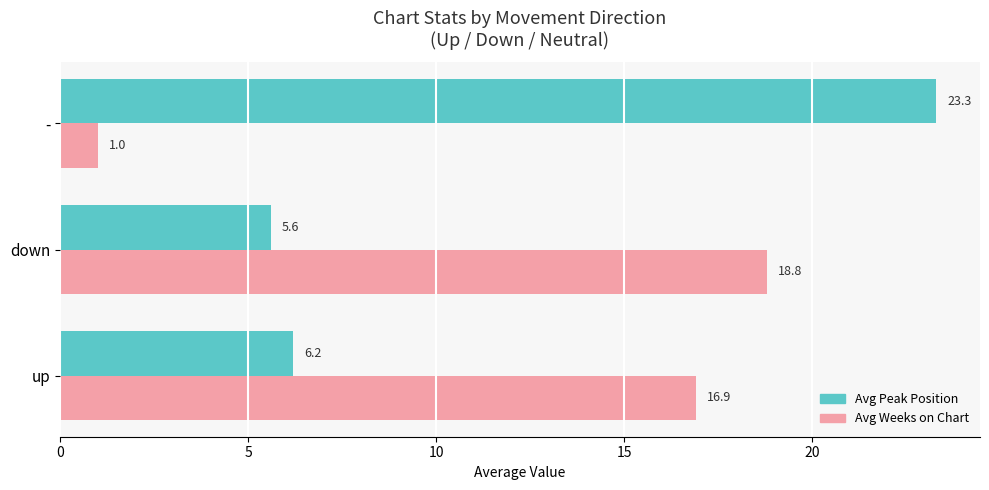

The value of Avg Weeks on Chart at - is 1.0. True or false?

True